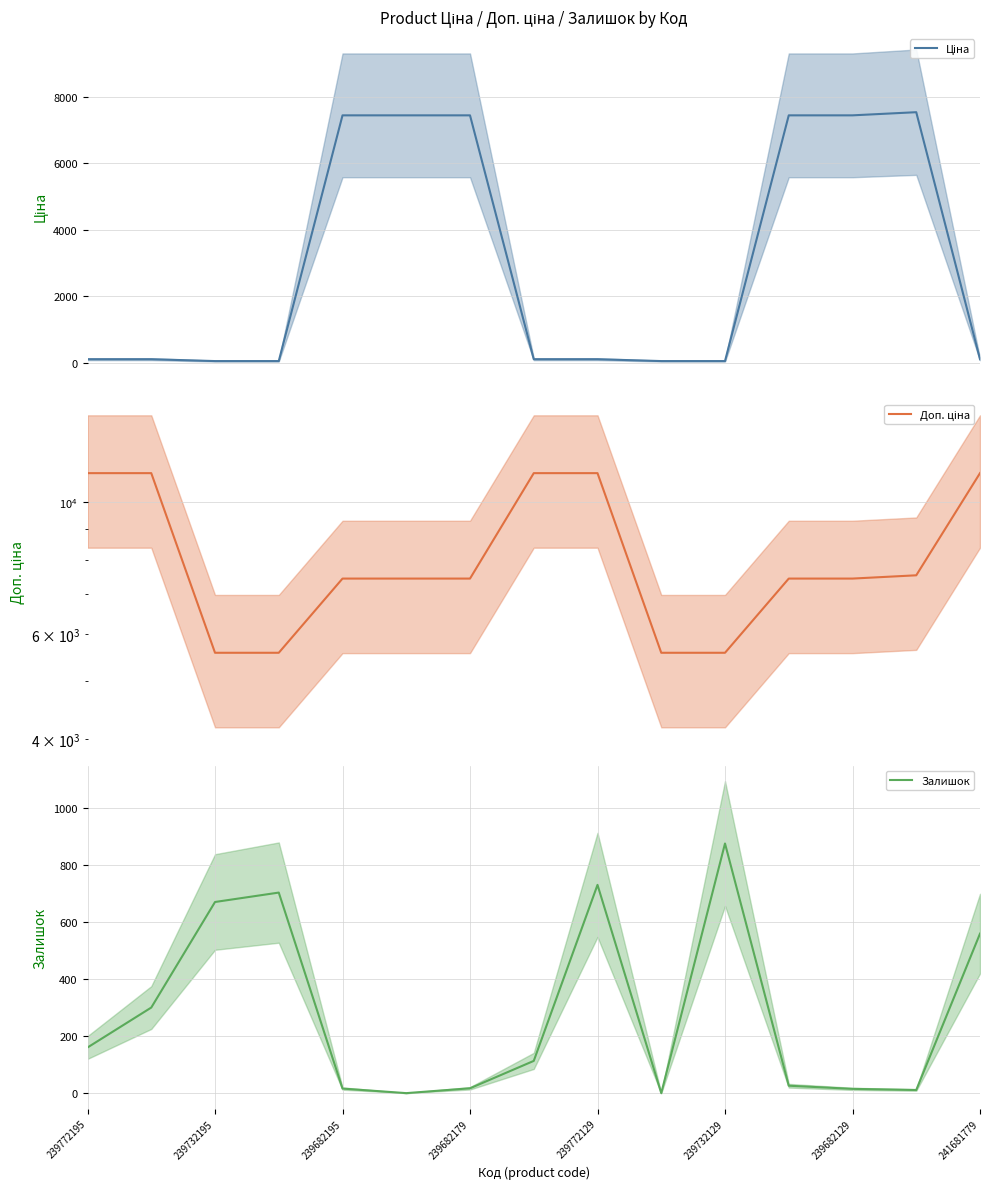

What is the difference between the maximum and second lowest values in the Доп. ціна series?

5584.0